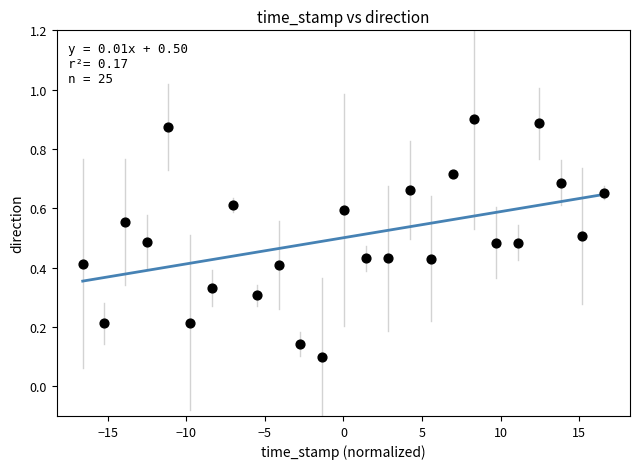

What is the range of X values (max minus min)?

33.2